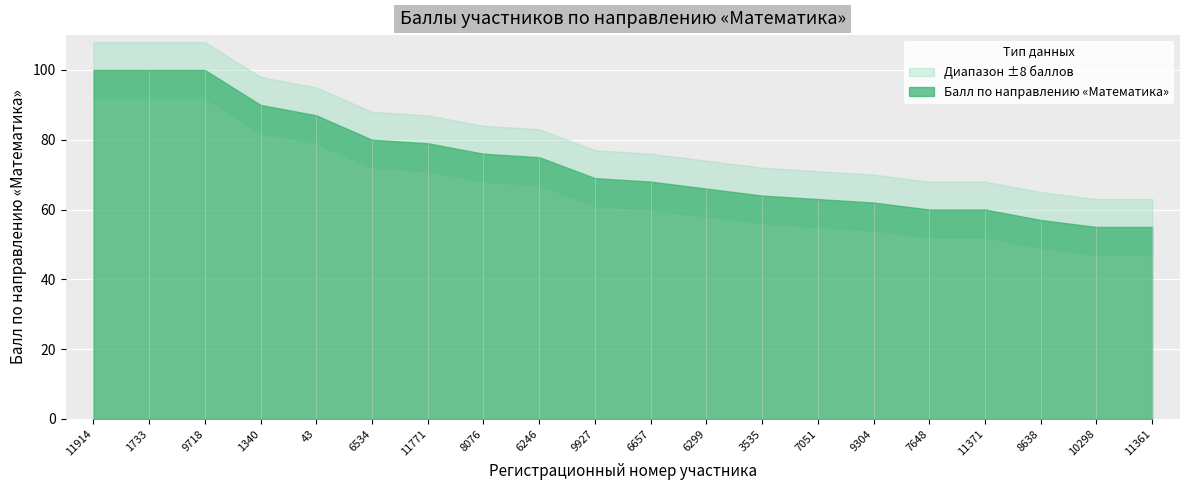

True or false: the data has more than 1 interior local peaks.

False